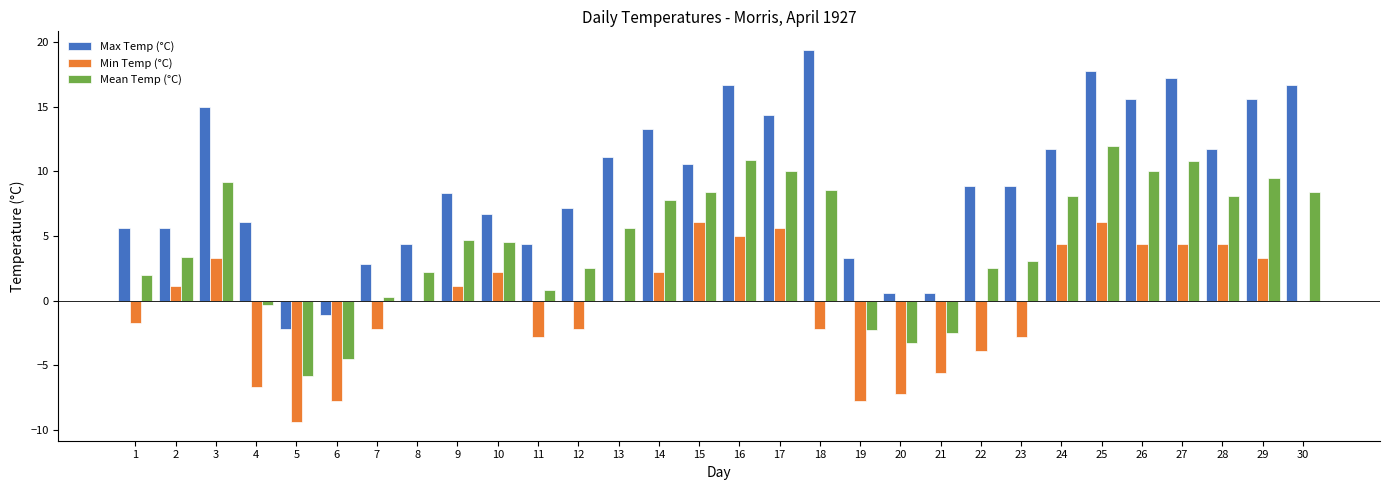

The Max Temp (°C) series shows -0.7 at 5. True or false?

False